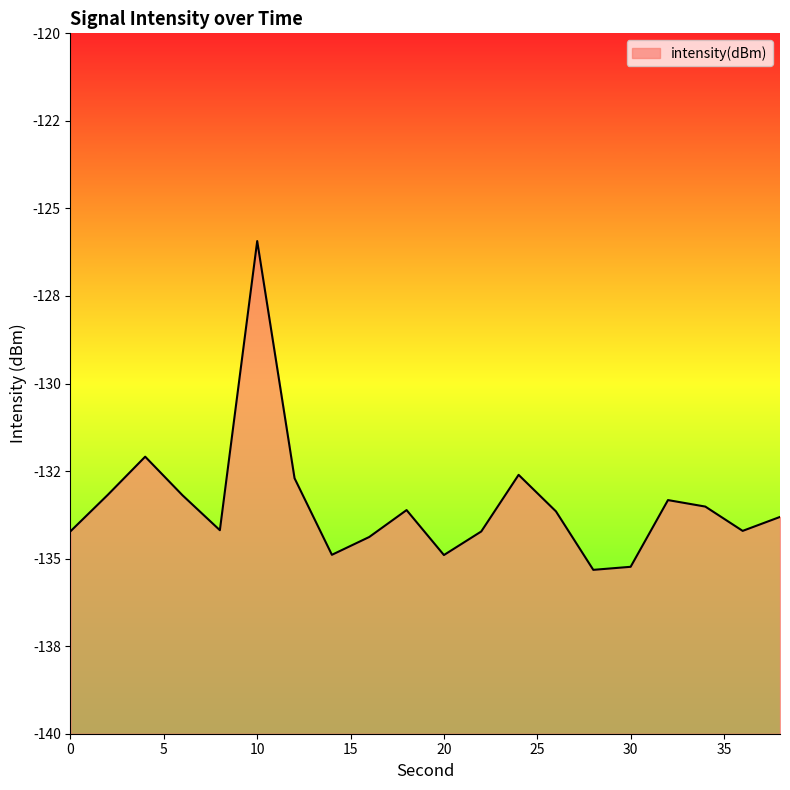

Does the chart display data point markers on the line(s)?

No